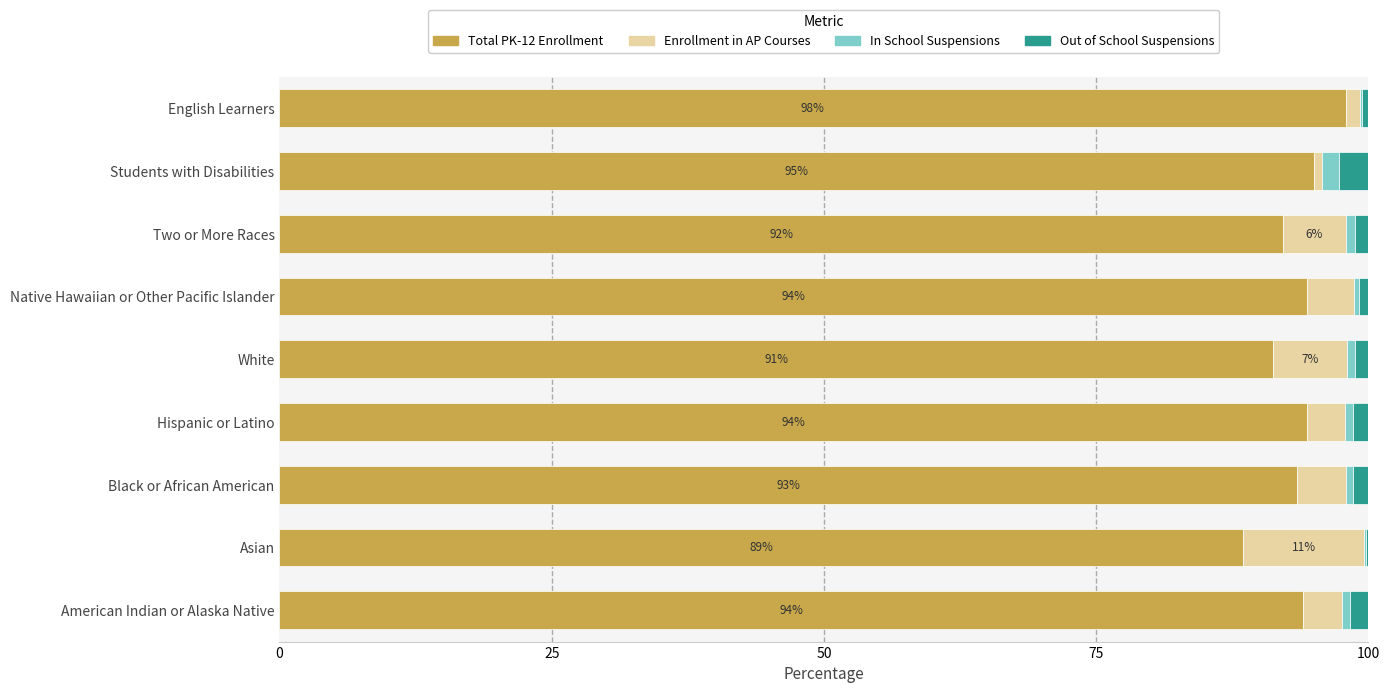

What is the highest value of the Total PK-12 Enrollment series?

97.9